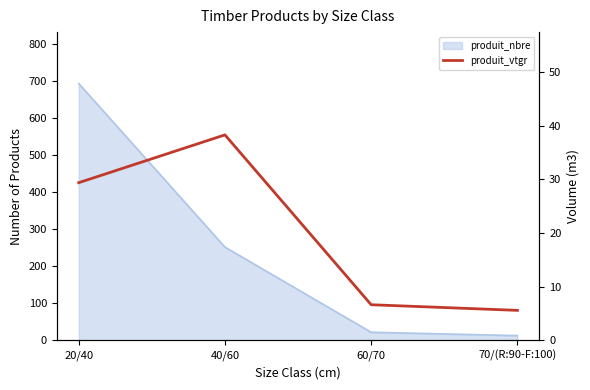

Between 40/60 and 60/70, which is larger?

40/60